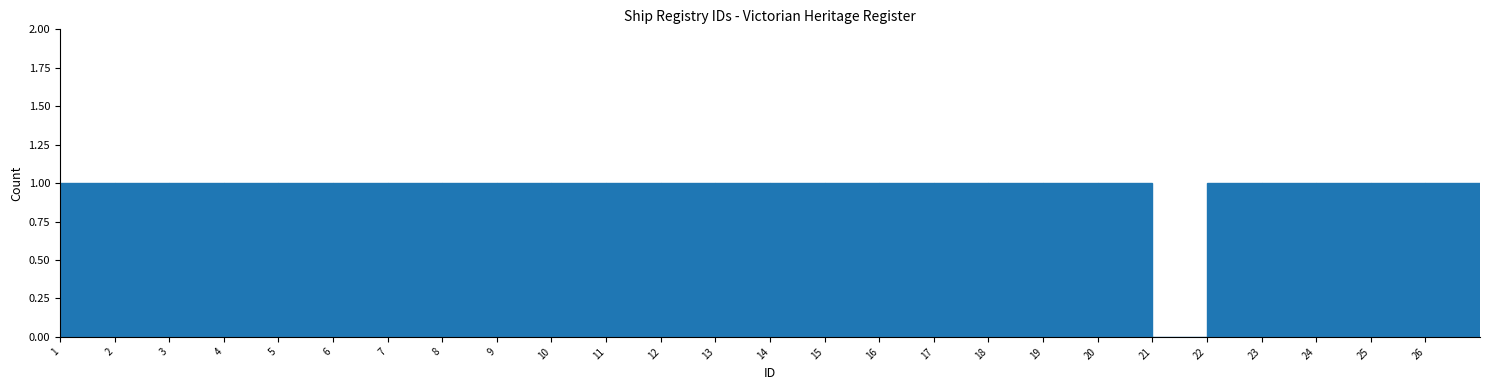

Reading left to right, transcribe this chart: for each bar, give the range it covers on the x-axis and its height. The values are not printed on the chart, so give them approximately, as read against the axis.

1 to 2: 1
2 to 3: 1
3 to 4: 1
4 to 5: 1
5 to 6: 1
6 to 7: 1
7 to 8: 1
8 to 9: 1
9 to 10: 1
10 to 11: 1
11 to 12: 1
12 to 13: 1
13 to 14: 1
14 to 15: 1
15 to 16: 1
16 to 17: 1
17 to 18: 1
18 to 19: 1
19 to 20: 1
20 to 21: 1
21 to 22: 0
22 to 23: 1
23 to 24: 1
24 to 25: 1
25 to 26: 1
26 to 27: 1